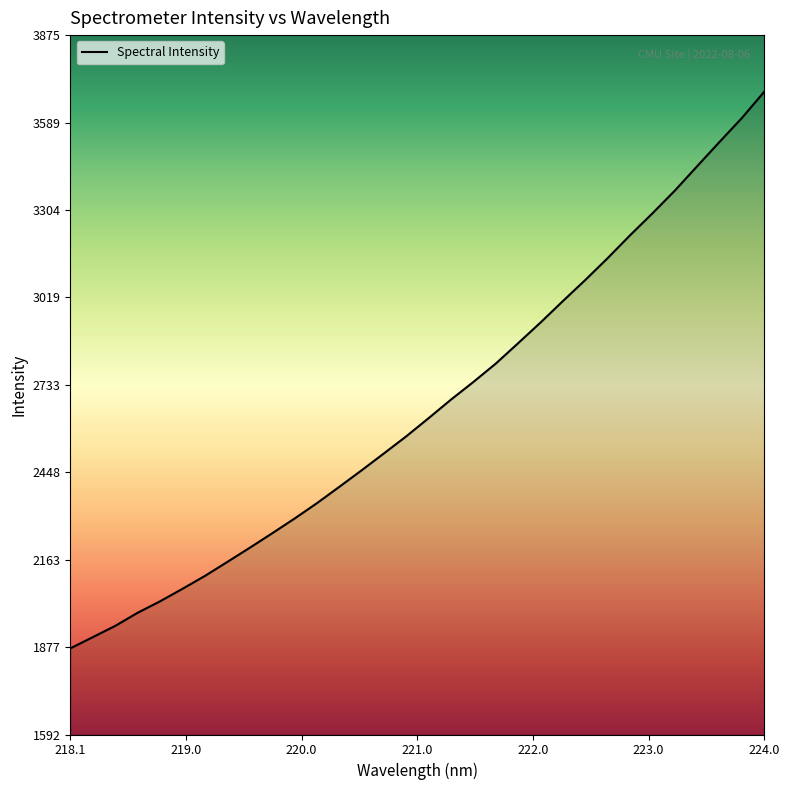

What is the smallest value displayed?

1873.6